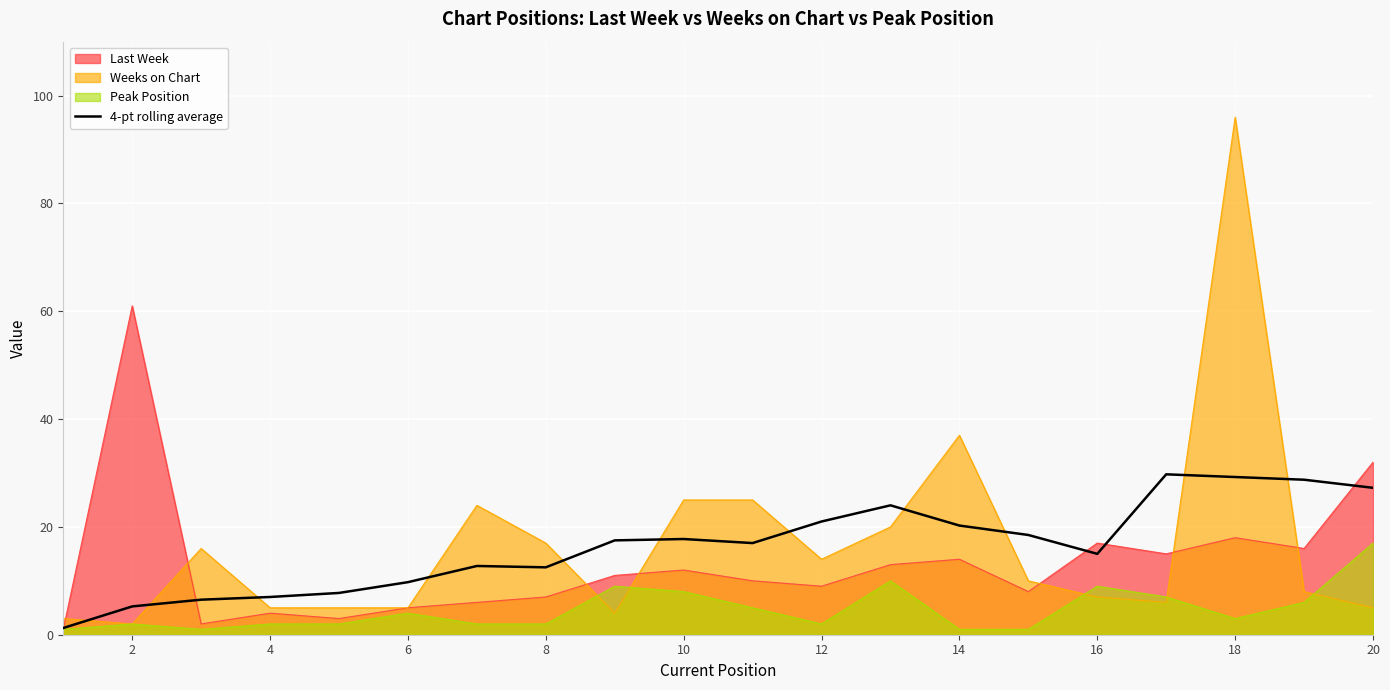

True or false: Weeks on Chart has a value of 96.0 at 18.

True